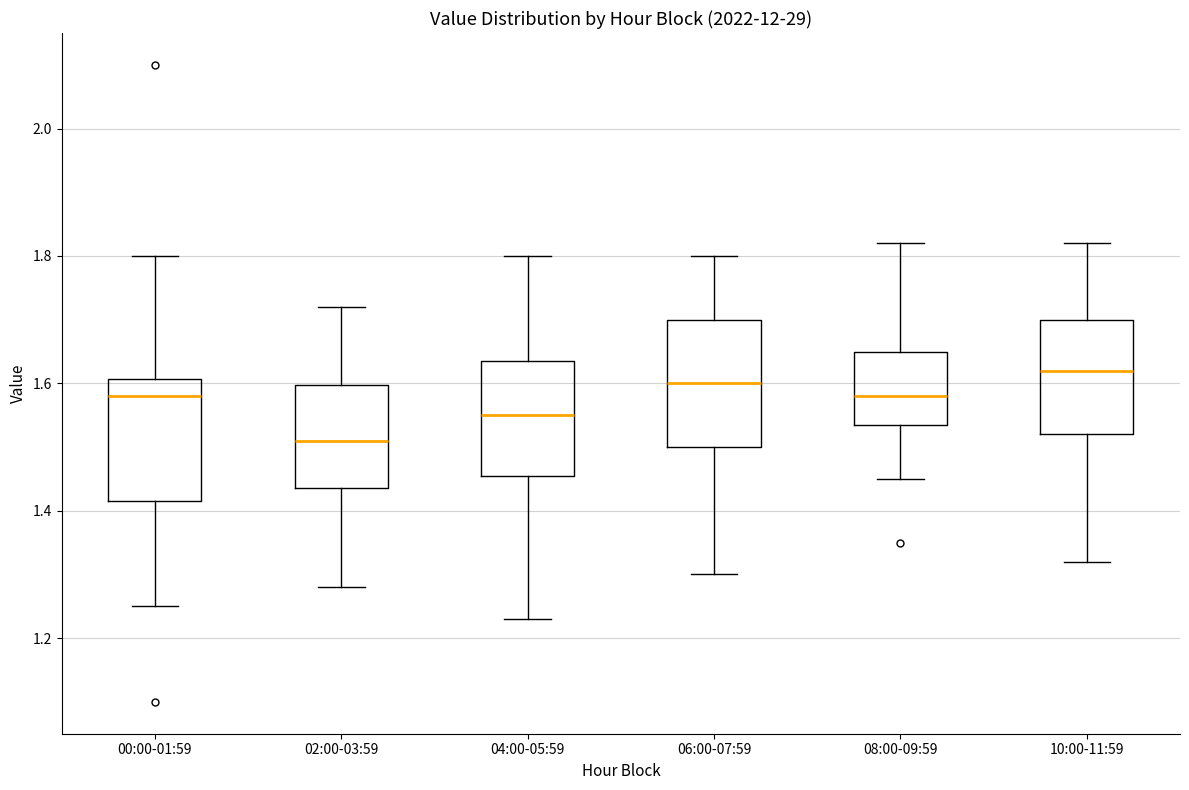

Where is the lower edge of the box for 02:00-03:59 on the y-axis? The values are not printed on the chart, so give them approximately, as read against the axis.

1.44